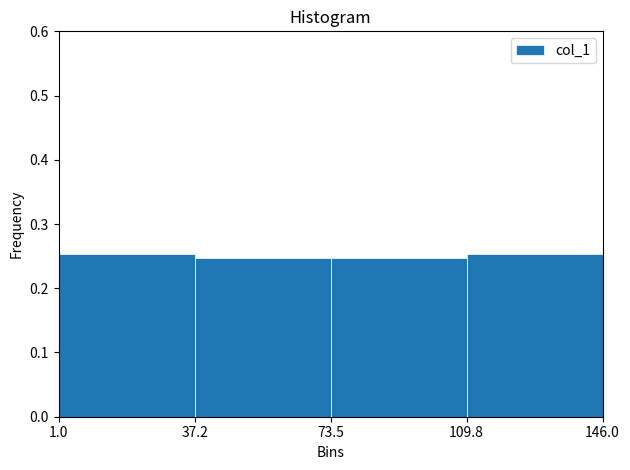

Reading left to right, list every bar in this chart as the range it spans on the x-axis followed by its height. The values are not printed on the chart, so give them approximately, as read against the axis.

1.0 to 37.2: 0.25
37.2 to 73.5: 0.25
73.5 to 109.8: 0.25
109.8 to 146.0: 0.25